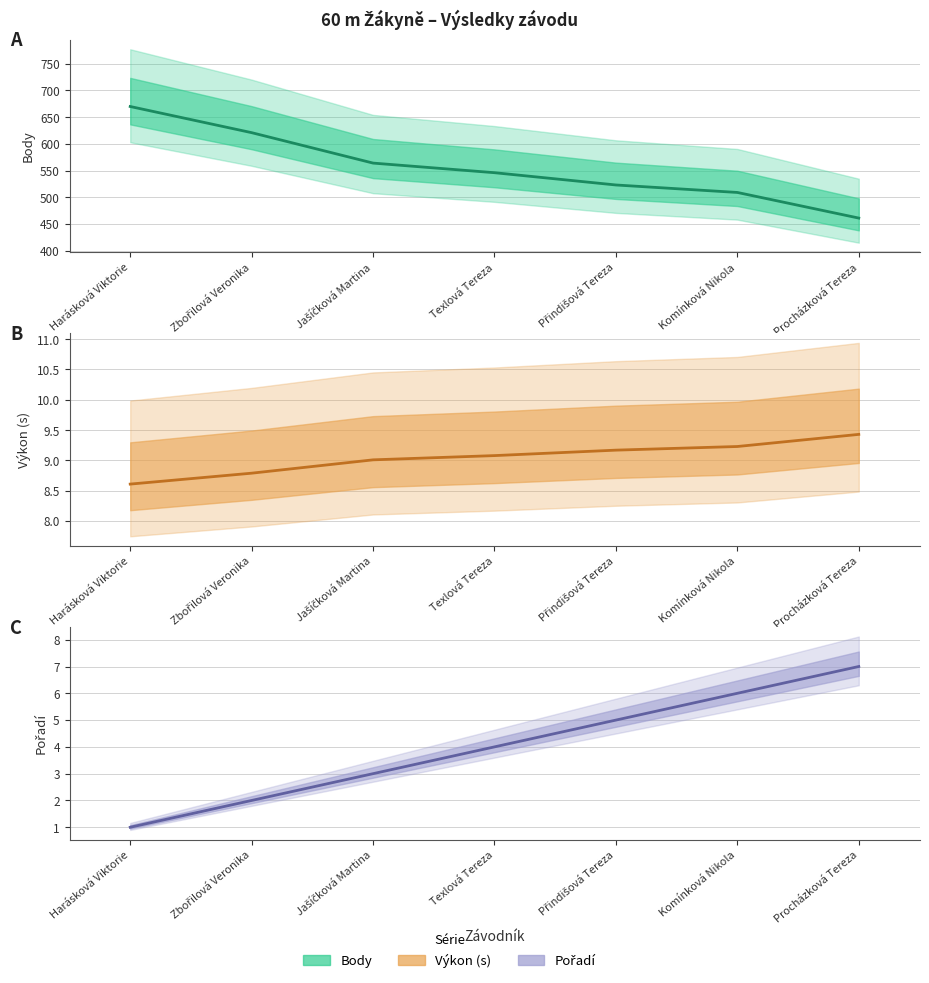

Reading left to right, list all the values displayed in this chart.

Body: Harásková Viktorie=670.0	Zbořilová Veronika=621.0	Jašíčková Martina=564.0	Texlová Tereza=546.0	Přindišová Tereza=523.0	Komínková Nikola=509.0	Procházková Tereza=461.0
Výkon (s): Harásková Viktorie=8.6	Zbořilová Veronika=8.8	Jašíčková Martina=9.0	Texlová Tereza=9.1	Přindišová Tereza=9.2	Komínková Nikola=9.2	Procházková Tereza=9.4
Pořadí: Harásková Viktorie=1.0	Zbořilová Veronika=2.0	Jašíčková Martina=3.0	Texlová Tereza=4.0	Přindišová Tereza=5.0	Komínková Nikola=6.0	Procházková Tereza=7.0